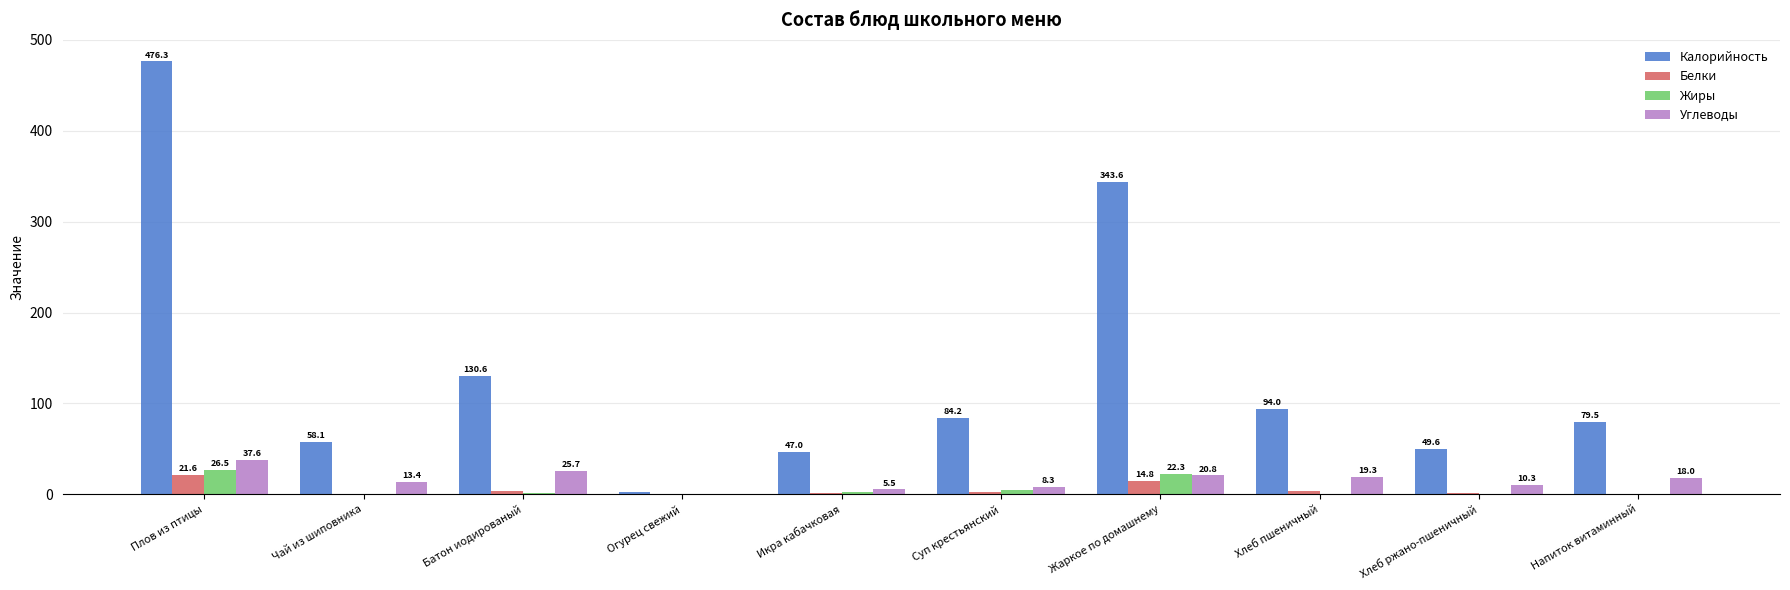

What is the sum of the Белки values at Хлеб пшеничный and Суп крестьянский?

6.0